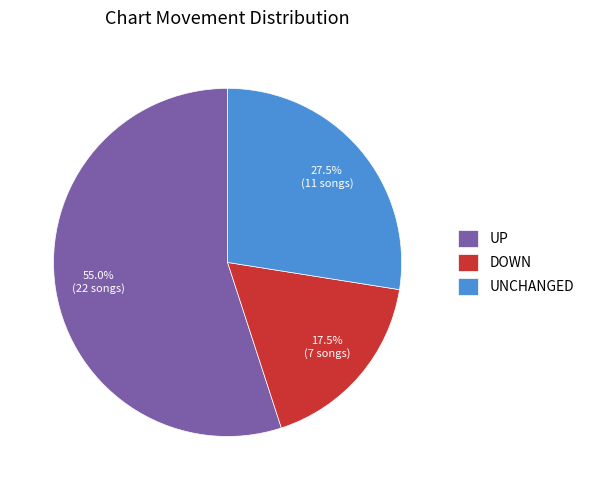

Is there any slice that represents more than half of the pie?

Yes